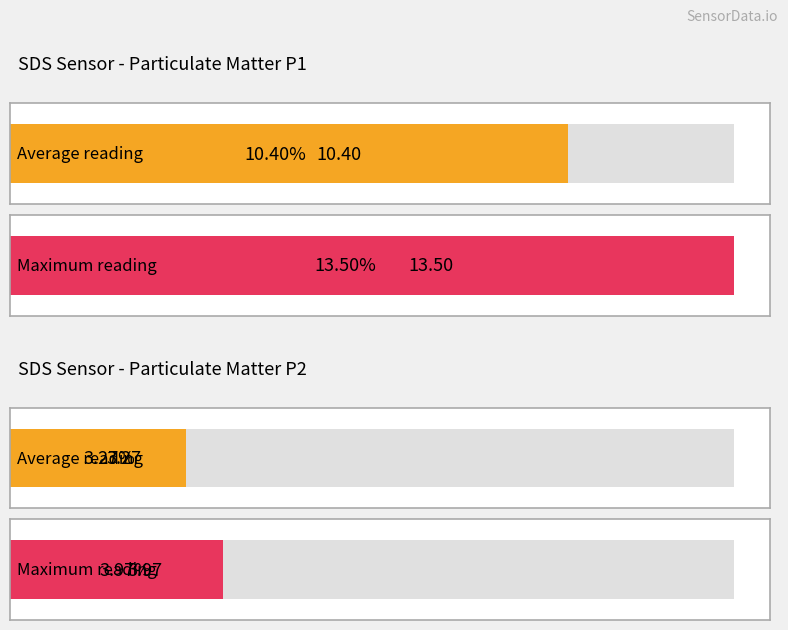

How many distinct data groups are displayed?

2